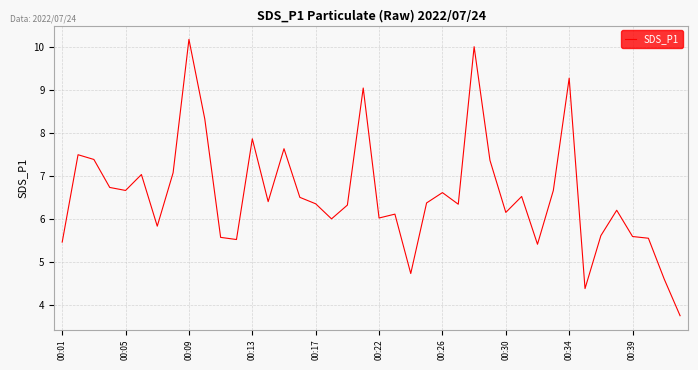

What is the greatest value displayed?

10.2